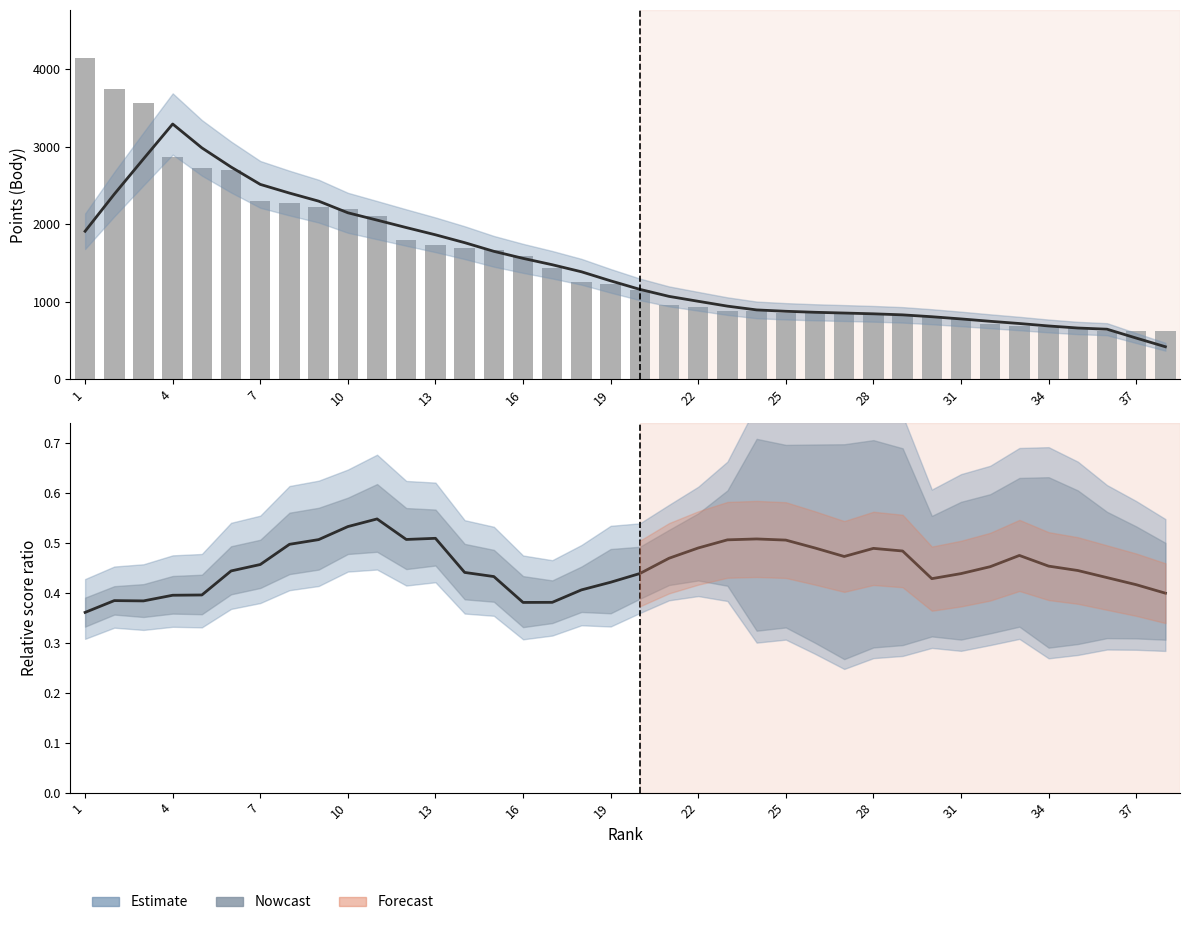

How many values in the Body (points) series exceed 1235?

18